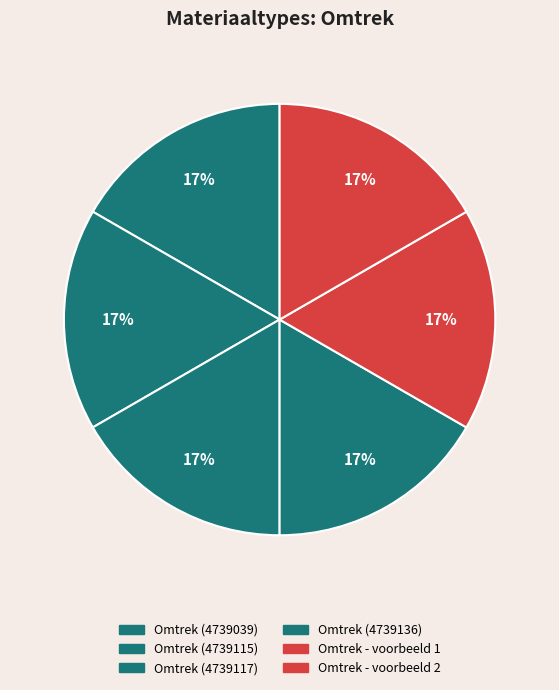

What percentage do Omtrek (4739117) and Omtrek - voorbeeld 2 together represent?

33.3%